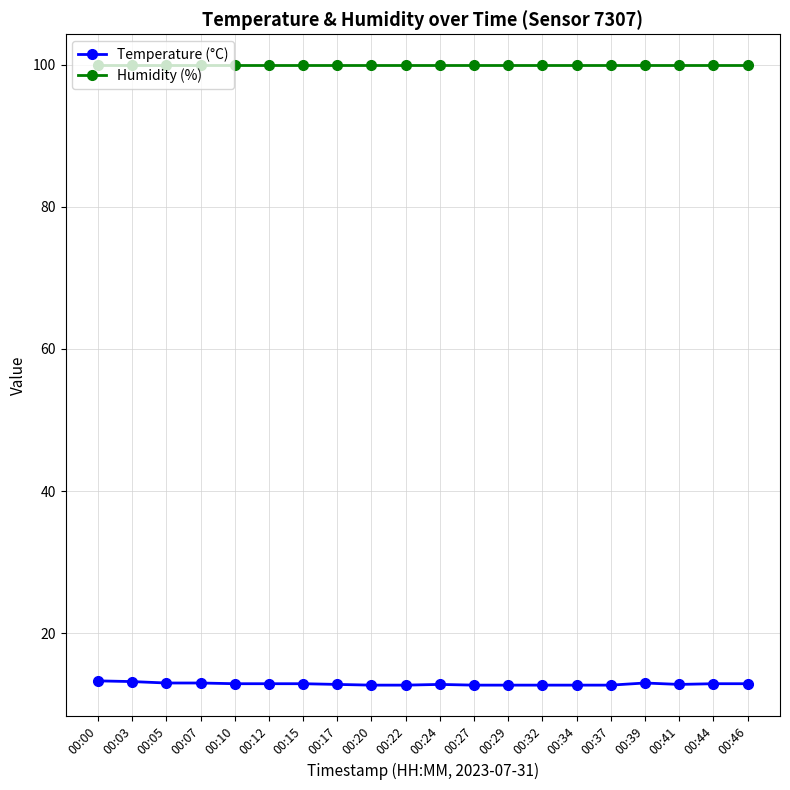

Is it true that Temperature (°C) equals 22.1 at 00:29?

False